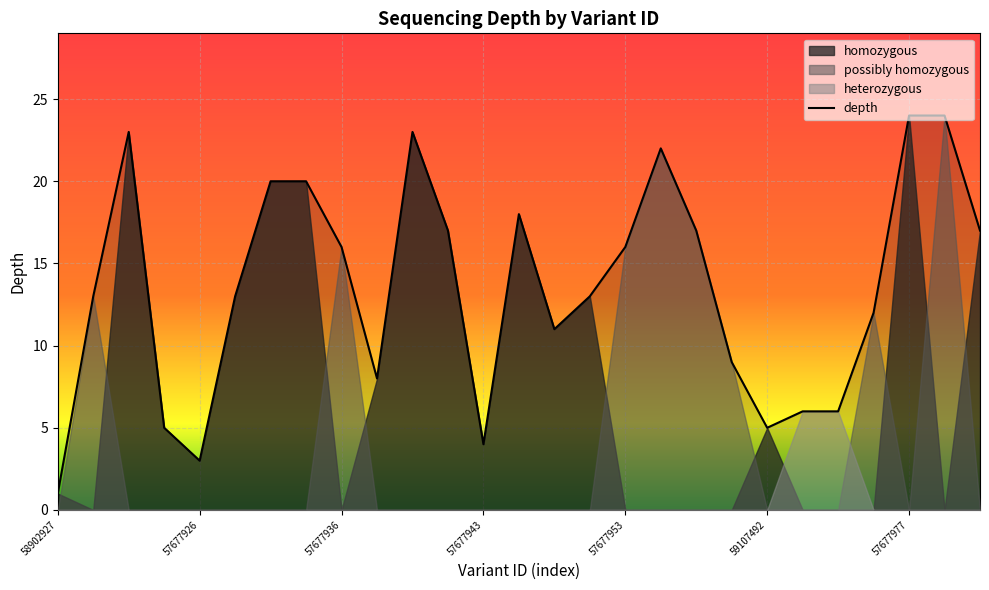

How many points are higher than both their immediate neighbors (excluding endpoints)?

4